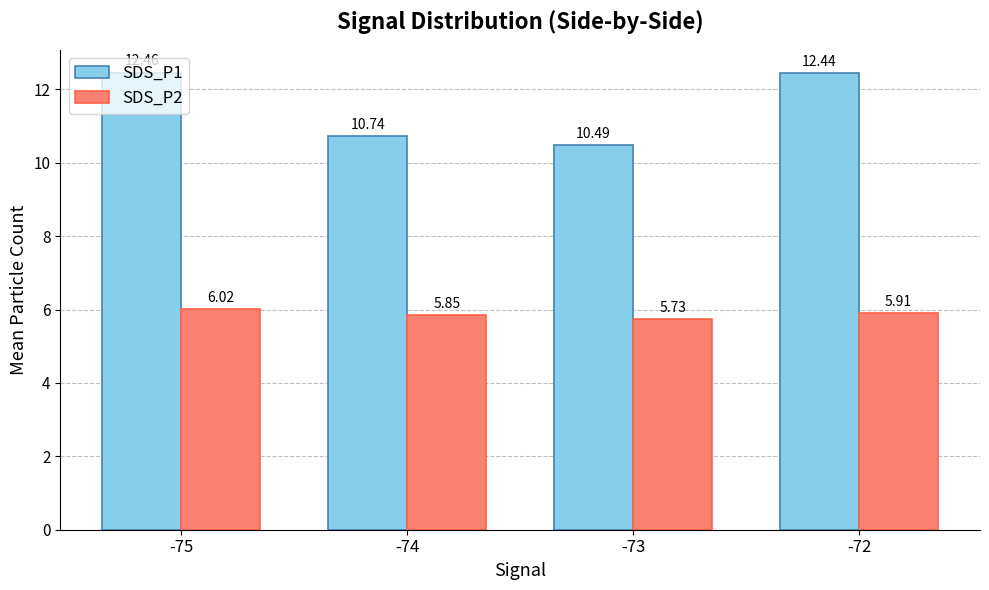

Which category has the highest value in the SDS_P1 series?

-75